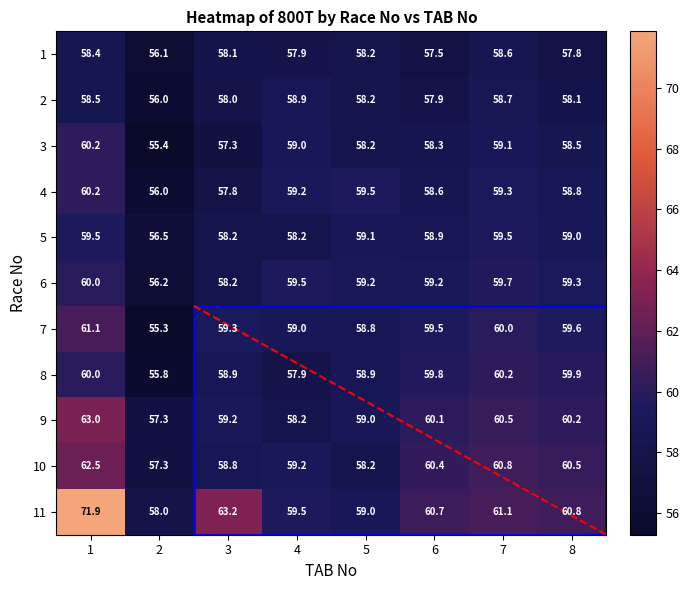

What is the total value across all series at 1?

675.3